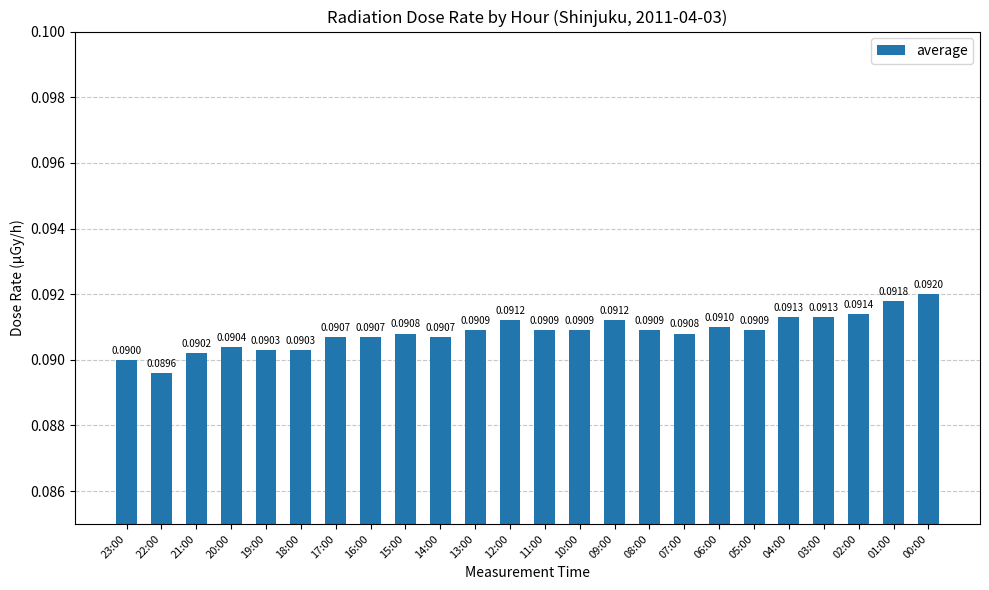

Are the bars horizontal?

No